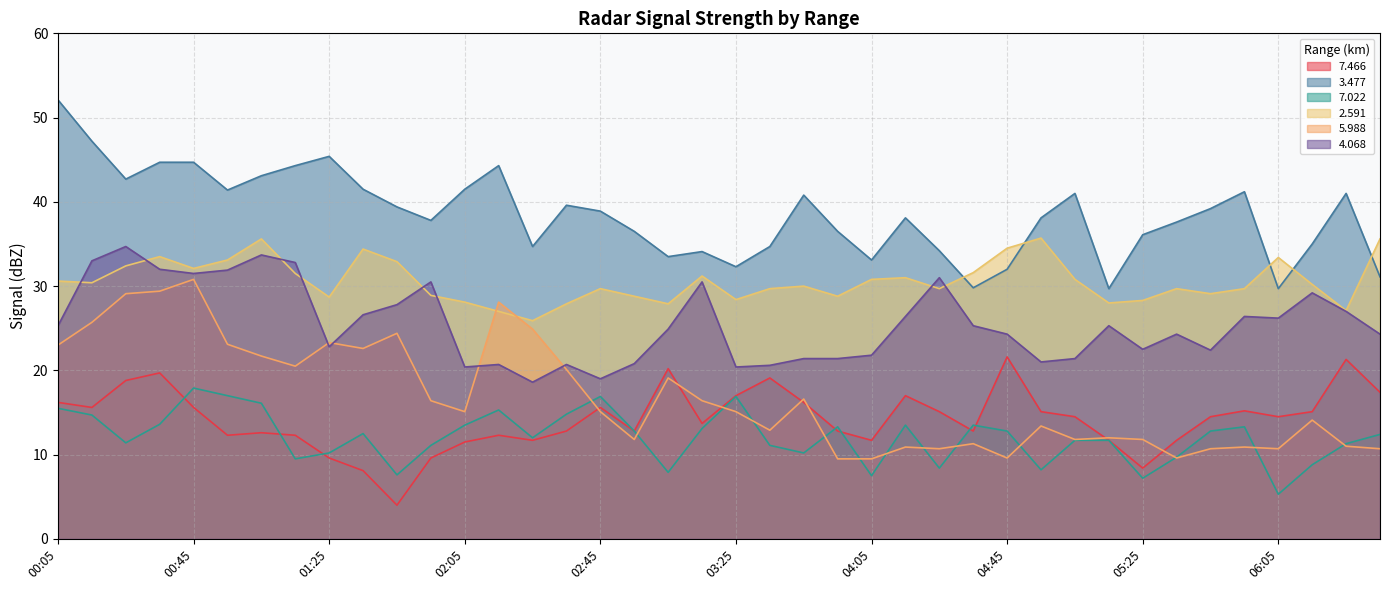

At how many categories does at least one series exceed 36?

27